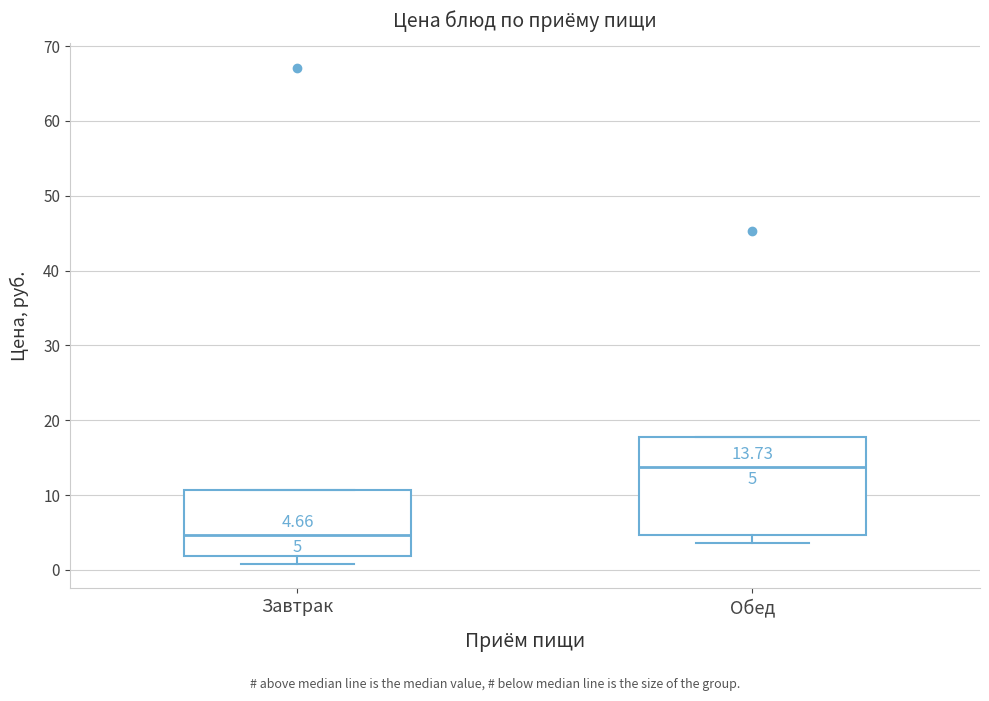

Comparing the boxes themselves (not the whiskers), which one is the tallest?

Обед